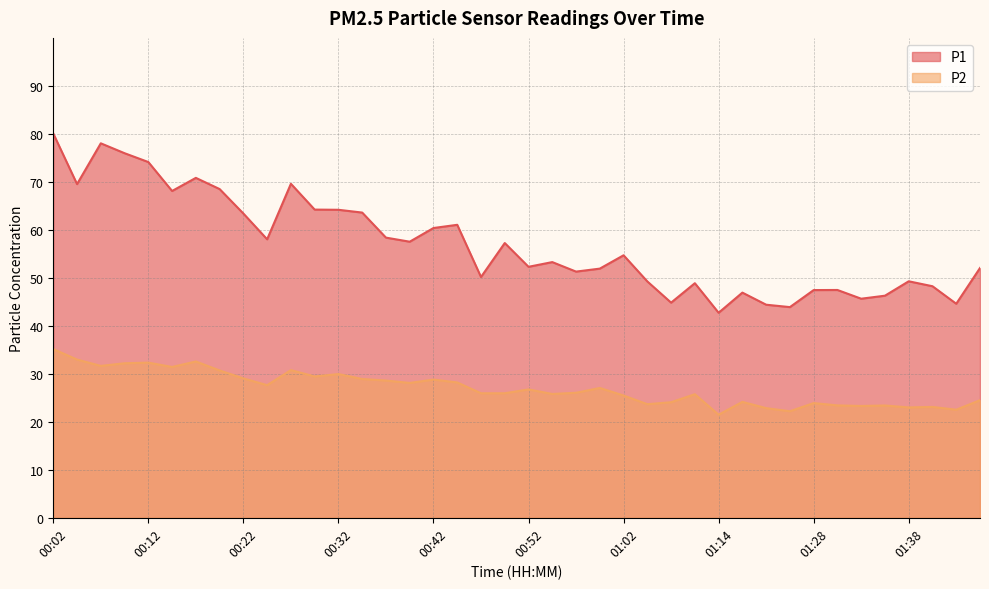

Which category has the lowest value in the P1 series?

01:14